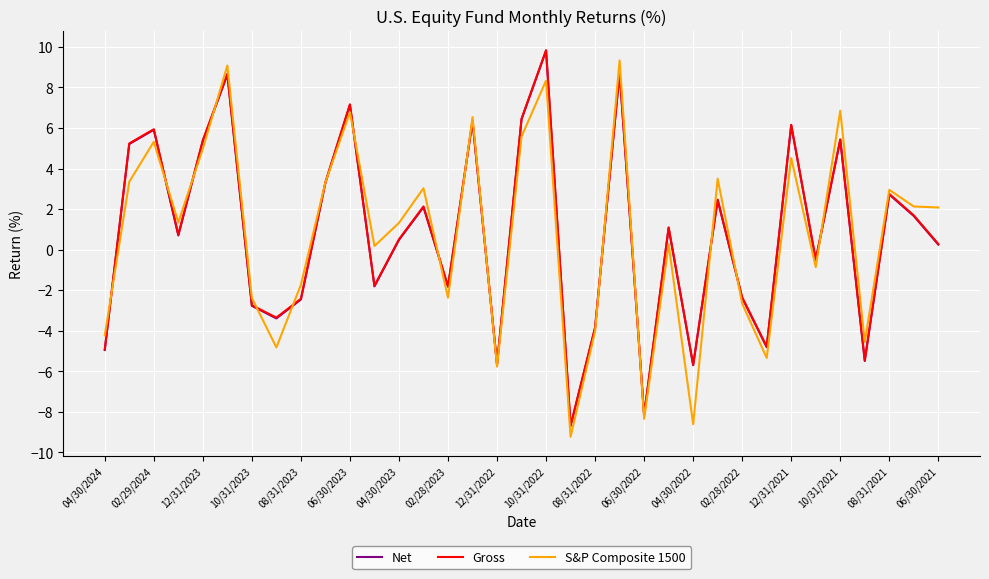

What is the maximum value for Net?

9.8